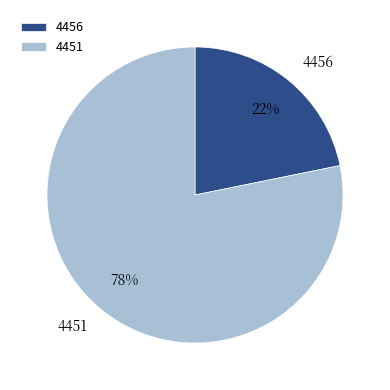

Between 4451 and 4456, which is larger?

4451